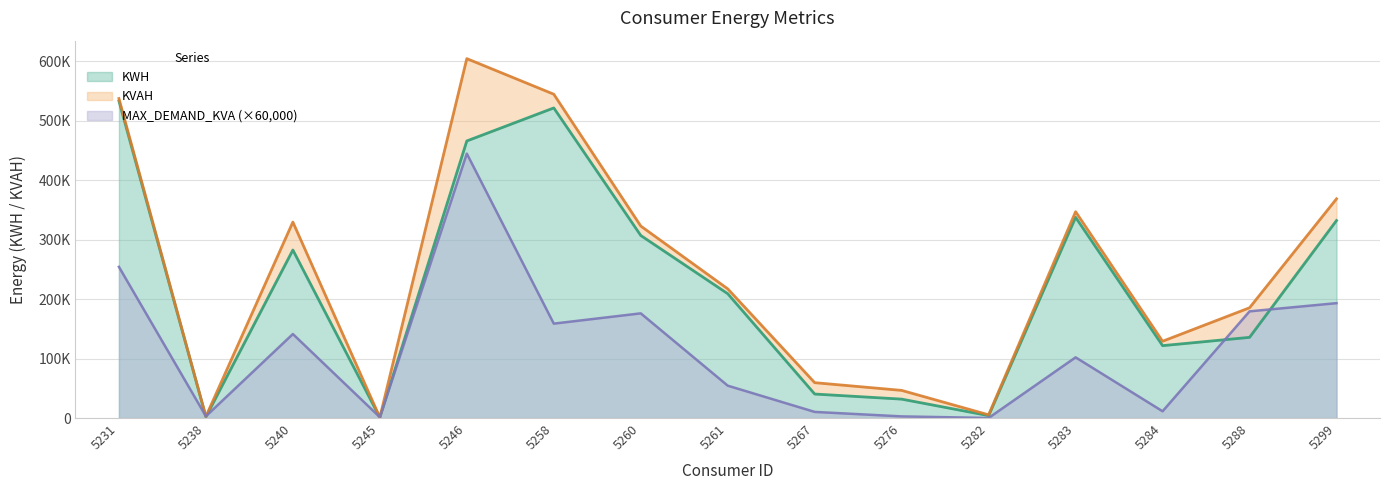

List the labels in order of KWH value, largest first.

5231, 5258, 5246, 5283, 5299, 5260, 5240, 5261, 5288, 5284, 5267, 5276, 5282, 5238, 5245